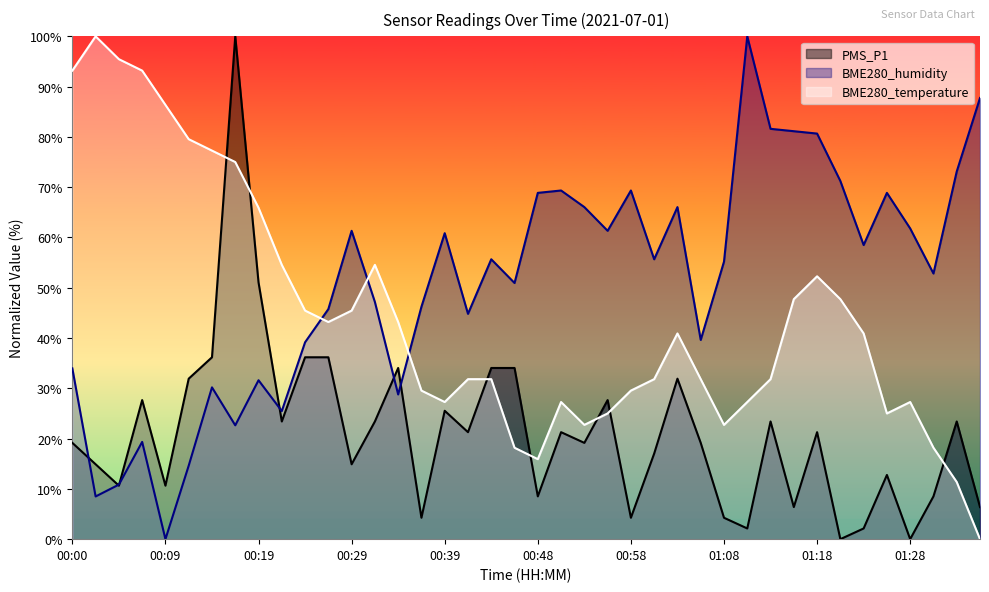

What is the value of the BME280_humidity point at the 20th from the left?

50.9